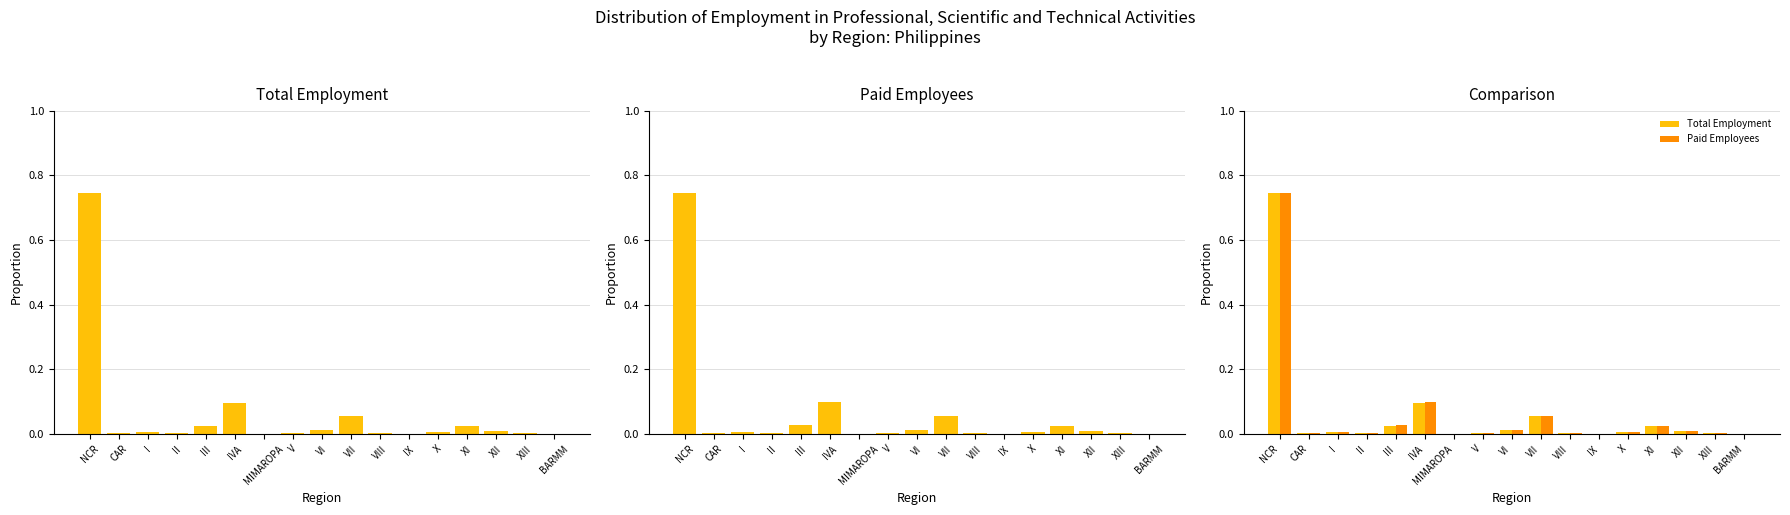

Reading right to left, transcribe all the data shown in this chart.

Total Employment: BARMM=0.0	XIII=0.0	XII=0.0	XI=0.0	X=0.0	IX=0.0	VIII=0.0	VII=0.1	VI=0.0	V=0.0	MIMAROPA=0.0	IVA=0.1	III=0.0	II=0.0	I=0.0	CAR=0.0	NCR=0.7
Paid Employees: BARMM=0.0	XIII=0.0	XII=0.0	XI=0.0	X=0.0	IX=0.0	VIII=0.0	VII=0.1	VI=0.0	V=0.0	MIMAROPA=0.0	IVA=0.1	III=0.0	II=0.0	I=0.0	CAR=0.0	NCR=0.7